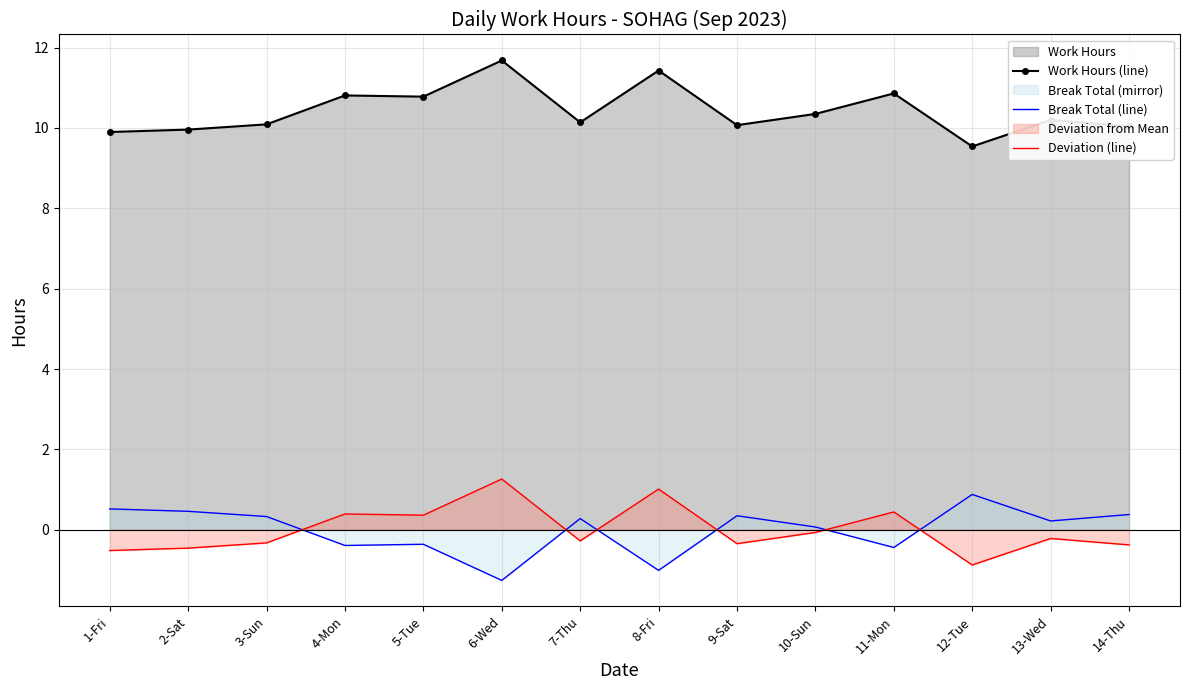

How many series are shown in this chart?

3